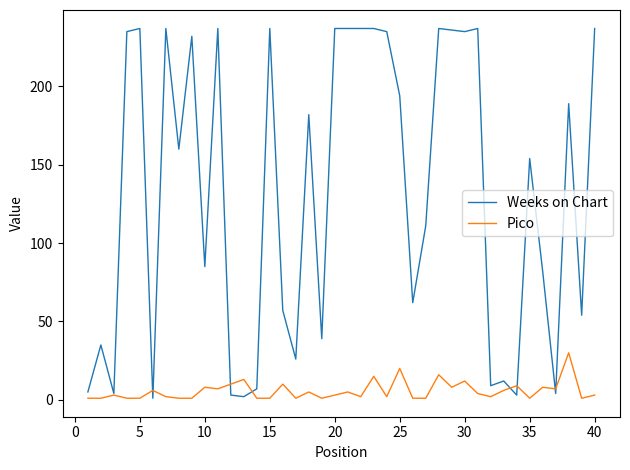

Which series has the largest range (max minus min)?

Weeks on Chart